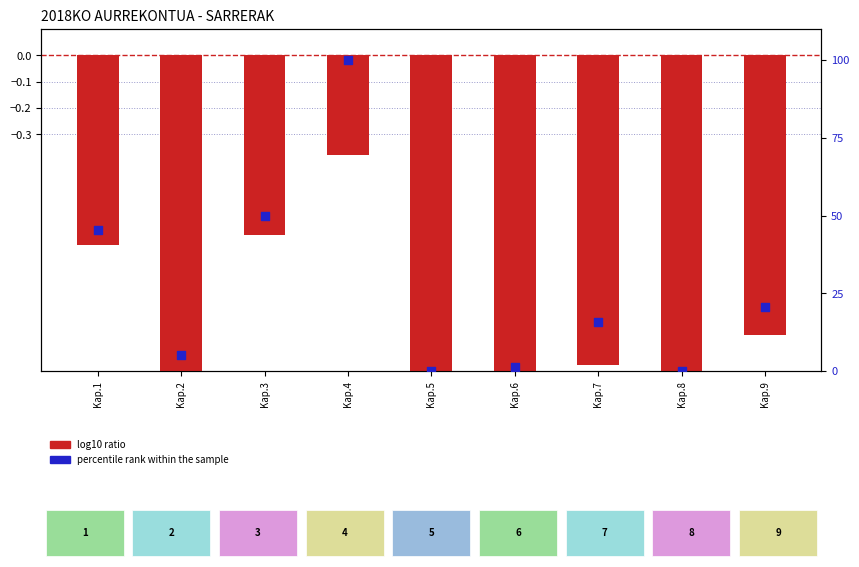

Which series has the largest Y range (max minus min)?

percentile rank within the sample